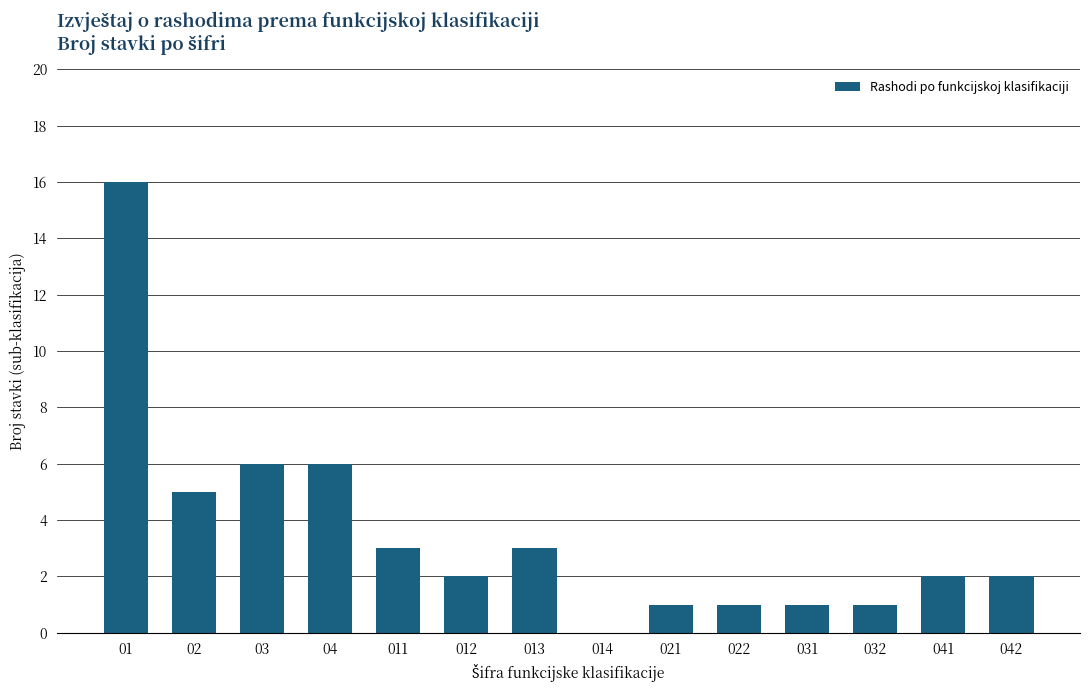

What is the sum of all values?

49